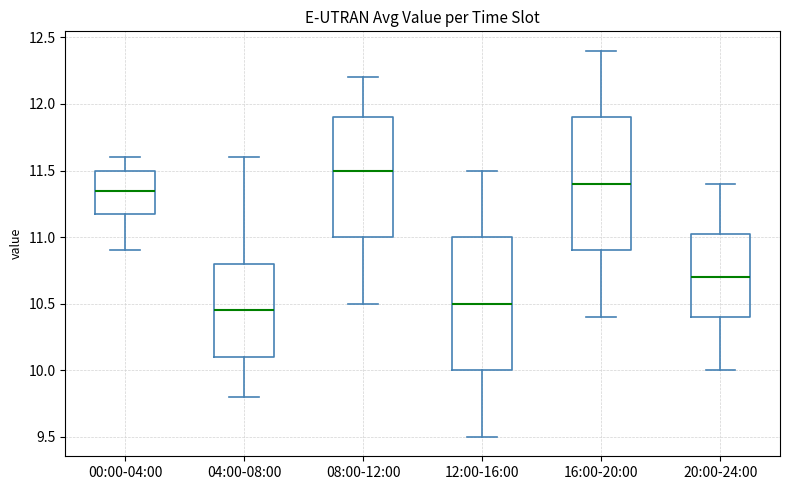

Reading left to right, transcribe this box plot: for each box, give where its median line is, the range the box spans, and where its two whiskers end, as read against the y-axis. The values are not printed on the chart, so give them approximately, as read against the axis.

00:00-04:00: median 11.35, box 11.20 to 11.50, whiskers 10.90 to 11.60
04:00-08:00: median 10.45, box 10.10 to 10.80, whiskers 9.80 to 11.60
08:00-12:00: median 11.50, box 11.00 to 11.90, whiskers 10.50 to 12.20
12:00-16:00: median 10.50, box 10.00 to 11.00, whiskers 9.50 to 11.50
16:00-20:00: median 11.40, box 10.90 to 11.90, whiskers 10.40 to 12.40
20:00-24:00: median 10.70, box 10.40 to 11.05, whiskers 10.00 to 11.40